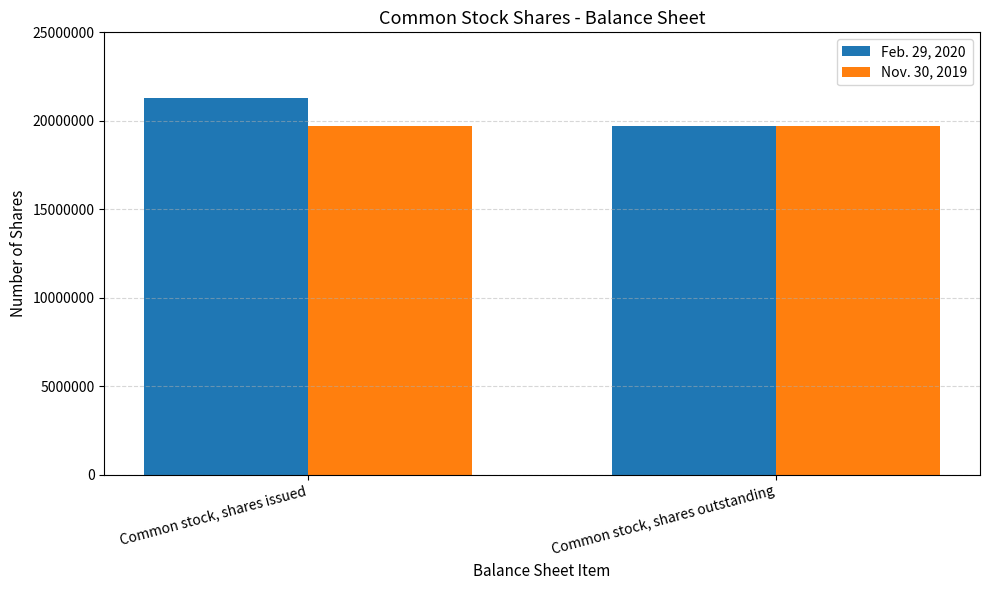

Which series has the widest spread of values?

Feb. 29, 2020